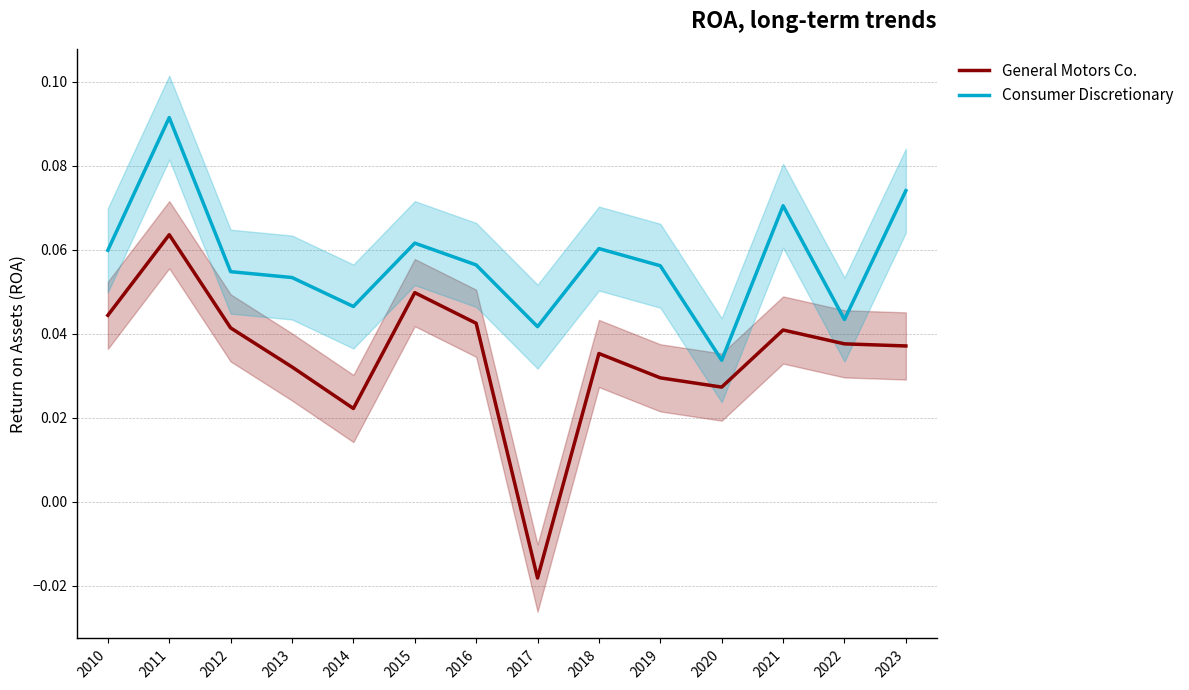

True or false: General Motors Co. and Consumer Discretionary intersect in this chart.

False